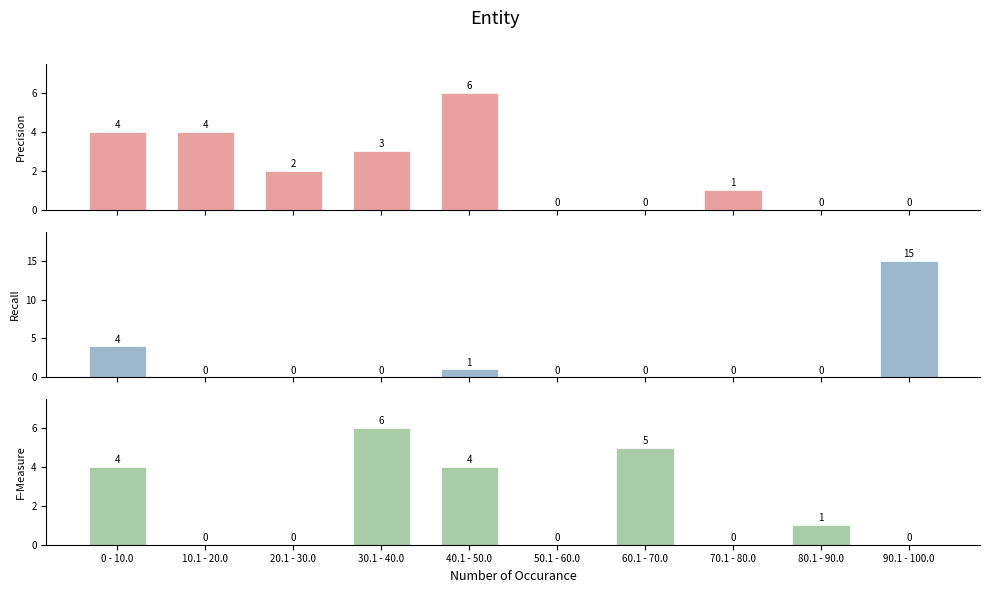

Reading left to right, transcribe all the data shown in this chart.

Precision: 4	4	2	3	6	0	0	1	0	0
Recall: 4	0	0	0	1	0	0	0	0	15
F-Measure: 4	0	0	6	4	0	5	0	1	0